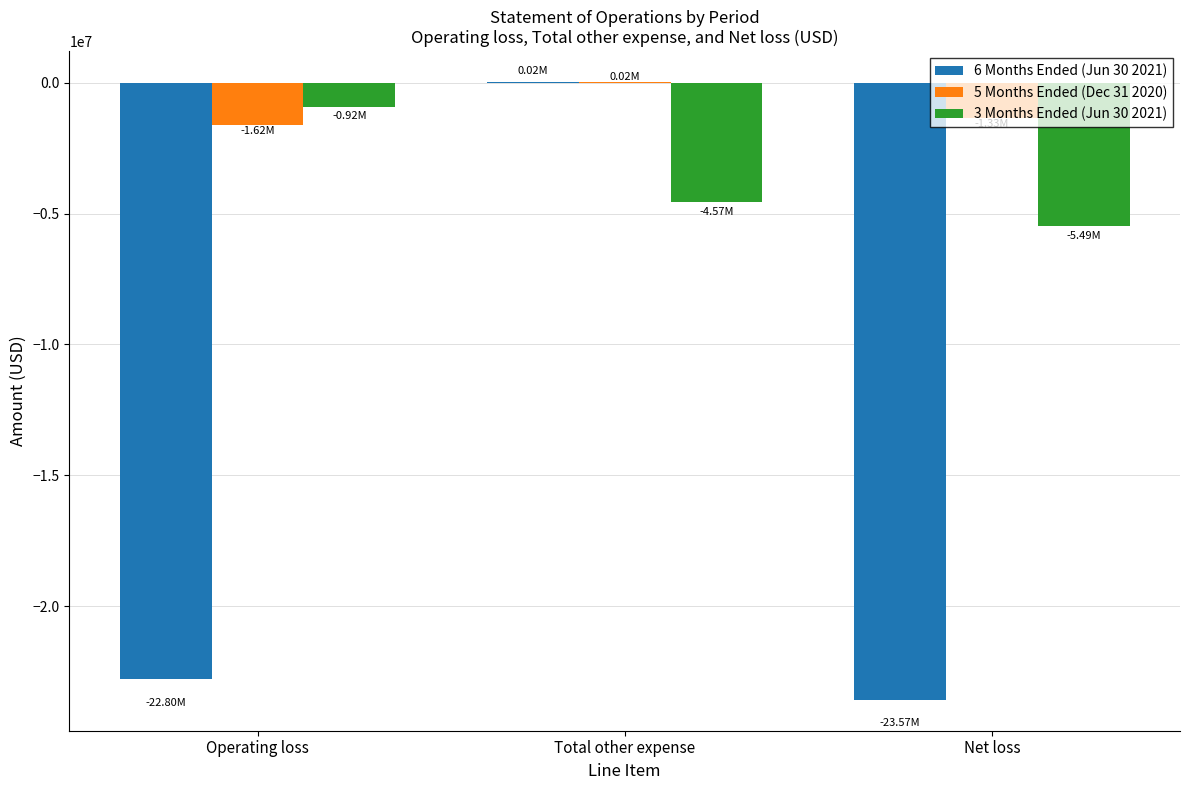

How many series are shown in this chart?

3